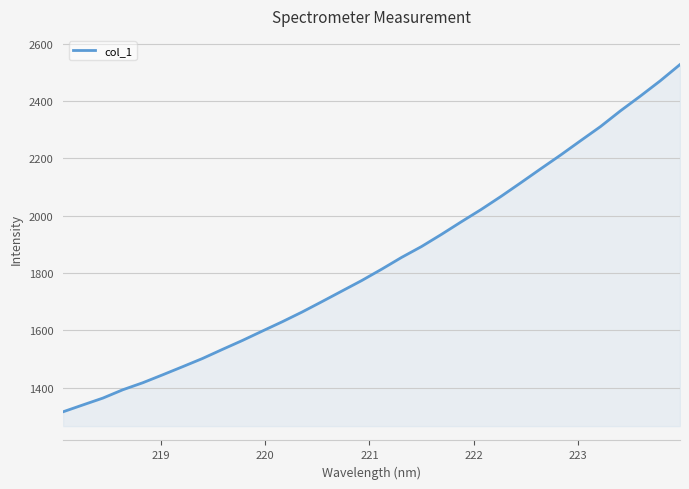

What is the smallest value displayed?

1315.7